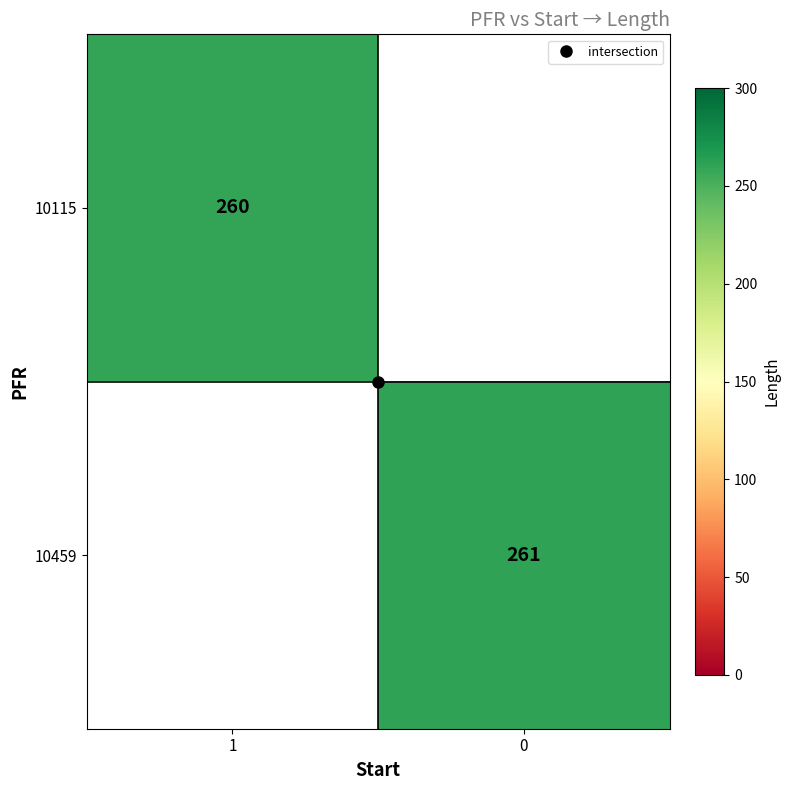

At which label does 10459 reach its peak?

1